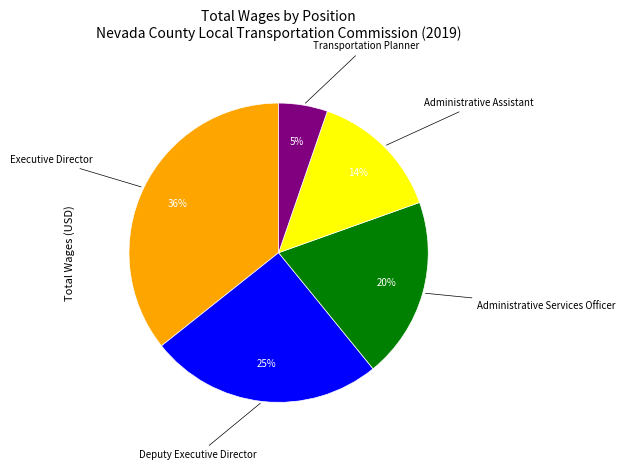

To the nearest percent, what is the average slice percentage?

20%